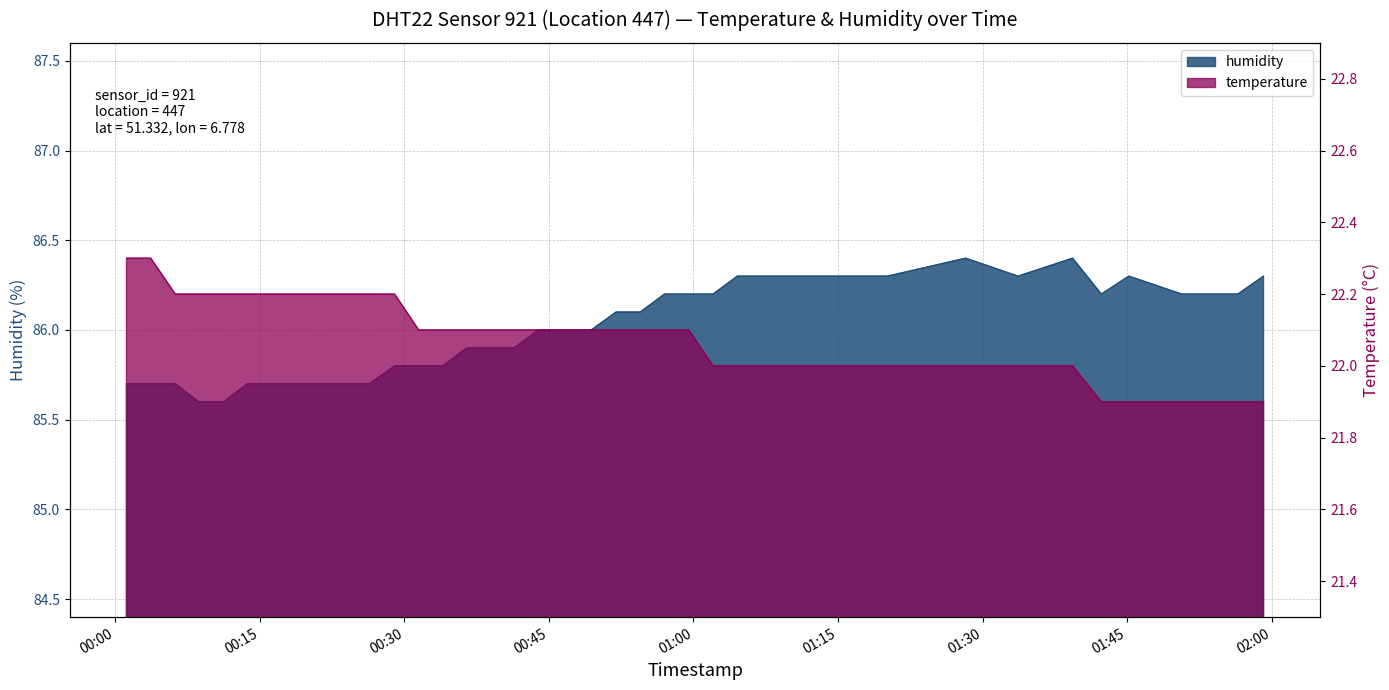

What is the minimum value for humidity?

85.6